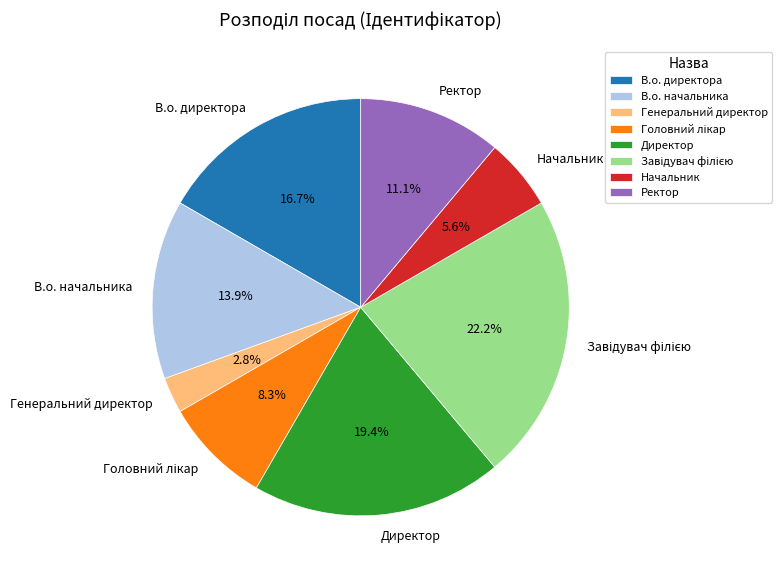

Count the number of slices in the pie.

8